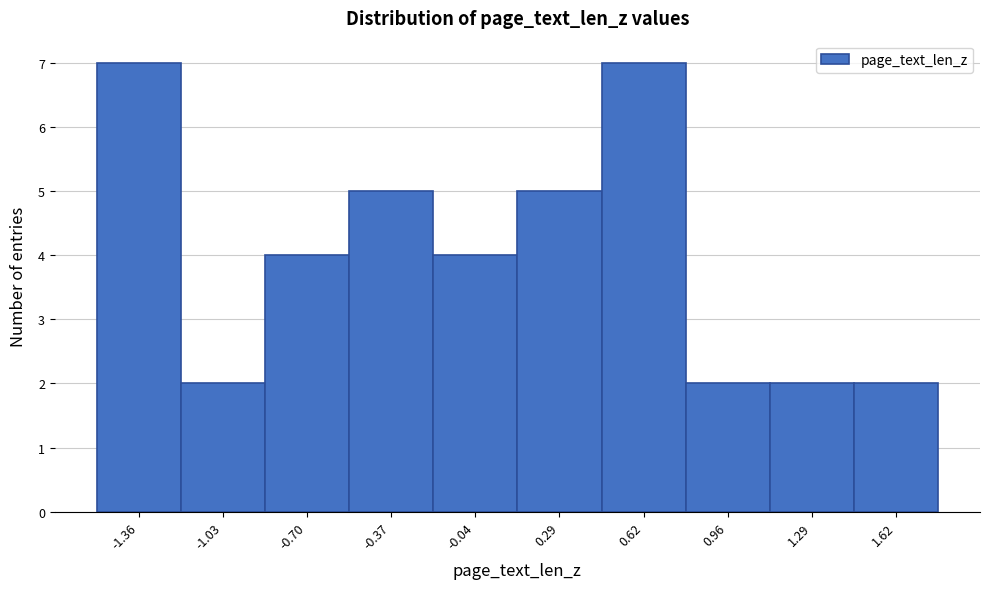

Reading left to right, list every bar in this chart as the range it spans on the x-axis followed by its height. Neither the bar edges nor the heights are printed on the chart, so give them approximately, as read against the axes.

-1.55 to -1.20: 7
-1.20 to -0.85: 2
-0.85 to -0.55: 4
-0.55 to -0.20: 5
-0.20 to 0.15: 4
0.15 to 0.45: 5
0.45 to 0.80: 7
0.80 to 1.10: 2
1.10 to 1.45: 2
1.45 to 1.80: 2